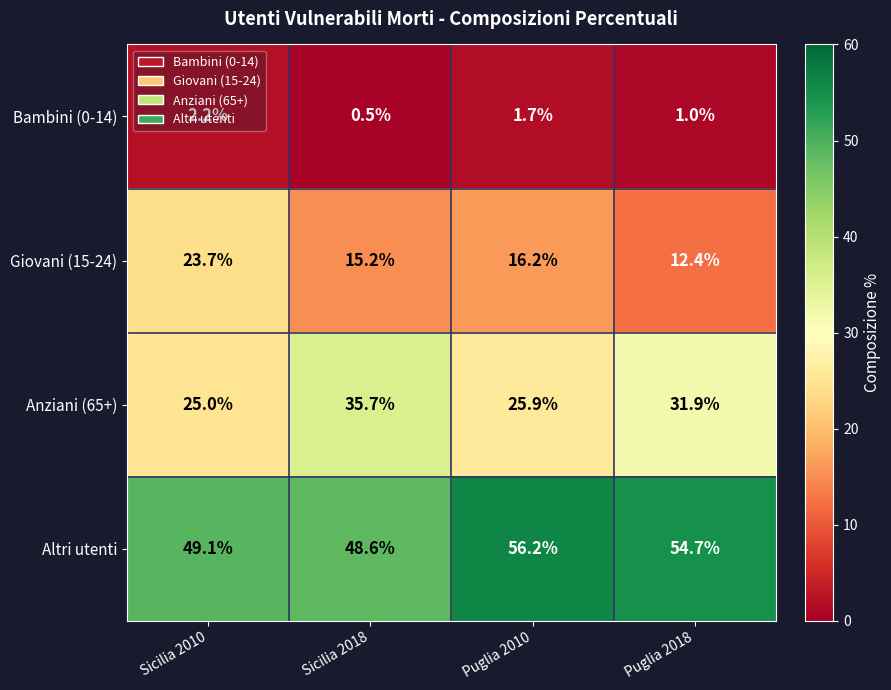

True or false: Bambini (0-14) has a value of 0.5 at Sicilia 2018.

True